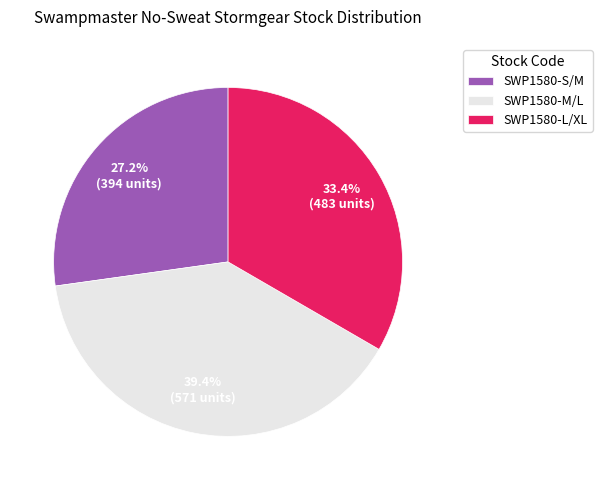

Combined, do SWP1580-L/XL and SWP1580-M/L account for over 50%?

Yes